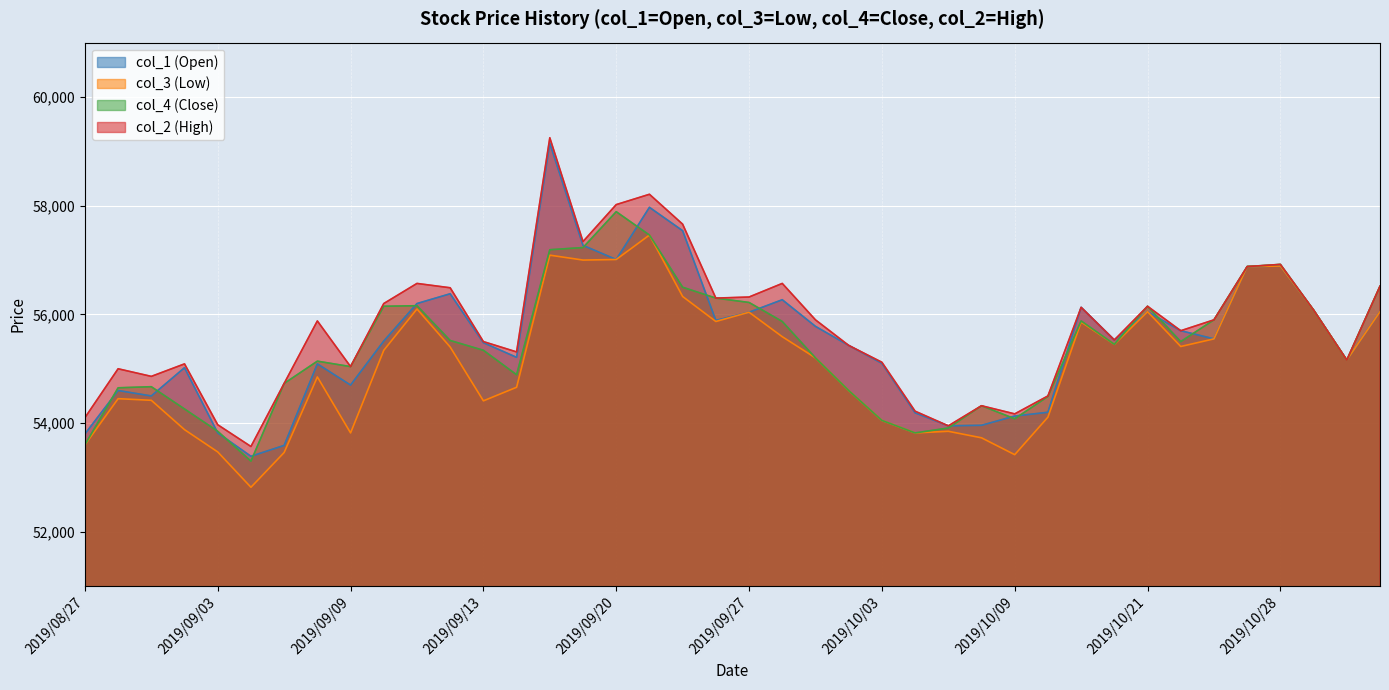

What is the difference between the col_4 values at 2019/08/29 and 2019/09/02?

390